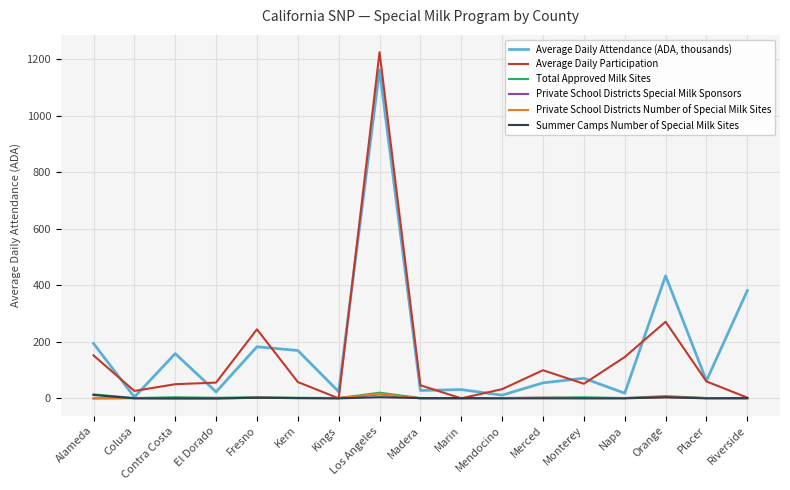

At which category is the sum across all series the highest?

Los Angeles